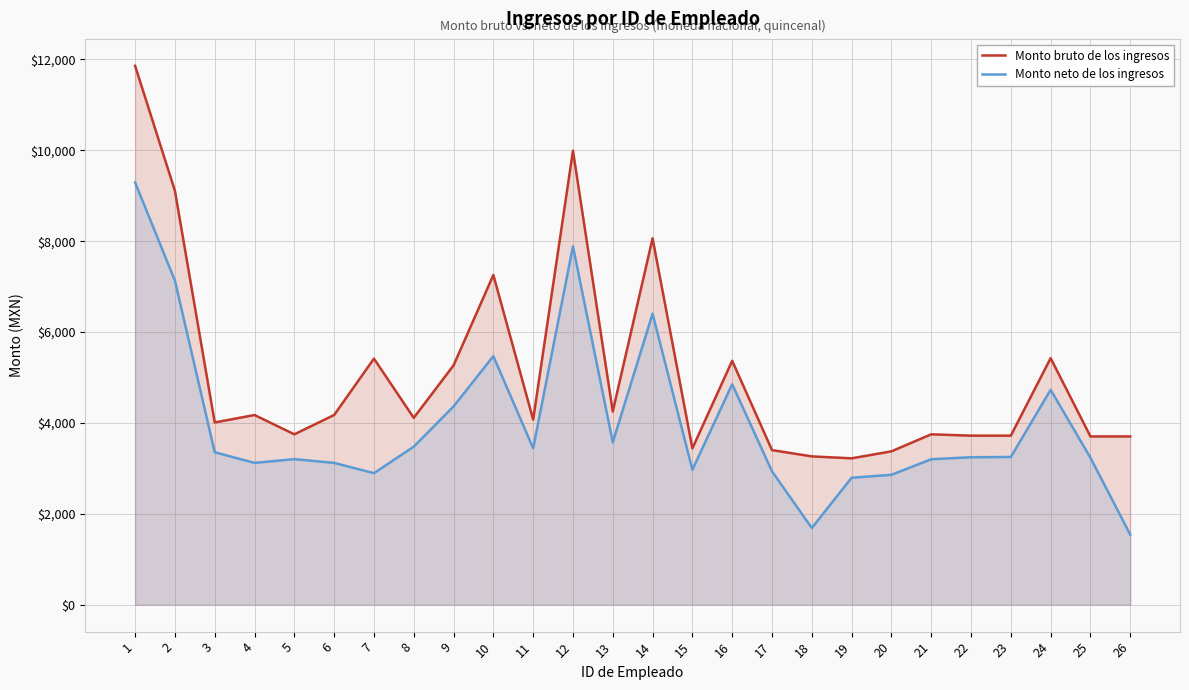

What is the sum of all Monto neto de los ingresos values?

104032.5